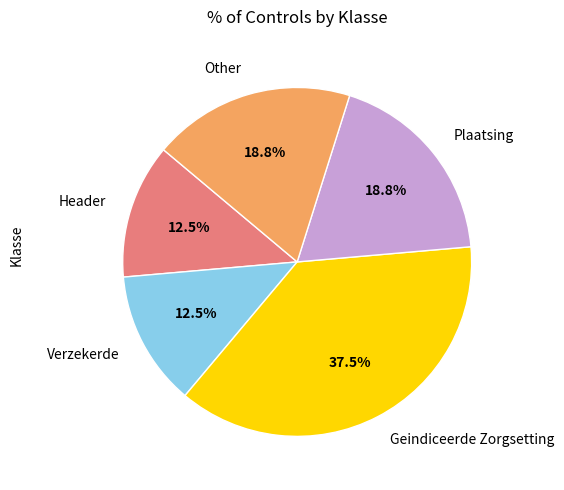

To the nearest percent, what is the difference between the Geindiceerde Zorgsetting and Verzekerde slice percentages?

25%